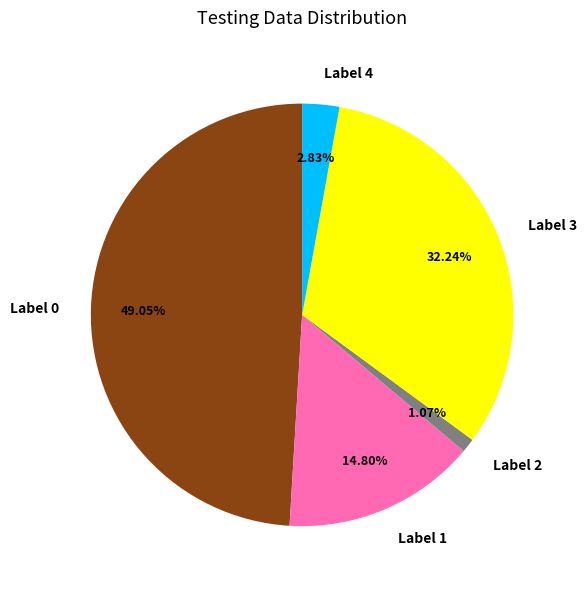

Does Label 0 represent more than half of the total?

No